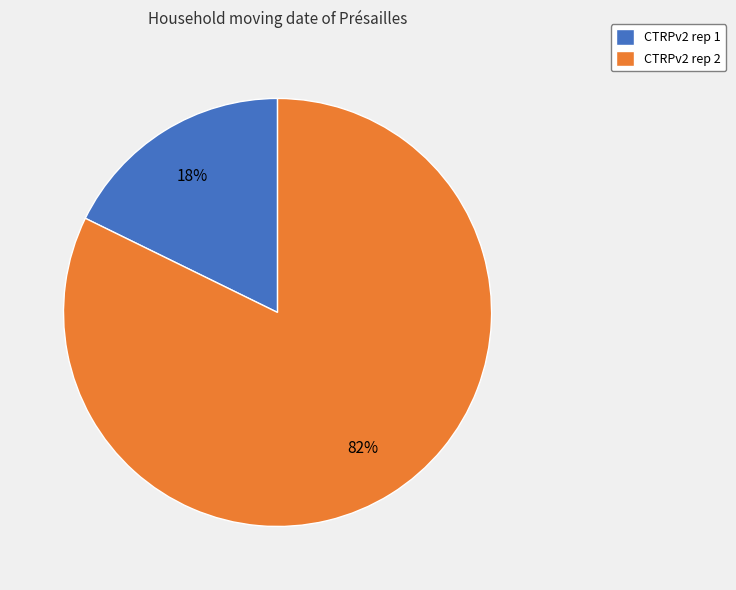

Do CTRPv2 rep 1 and CTRPv2 rep 2 together represent more than half of the pie?

Yes